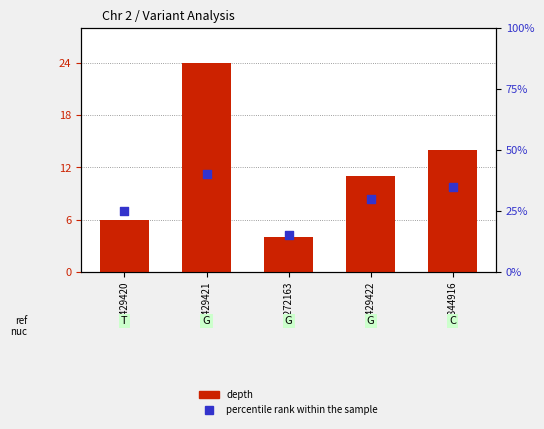

At which category is the sum across all series the highest?

76429421